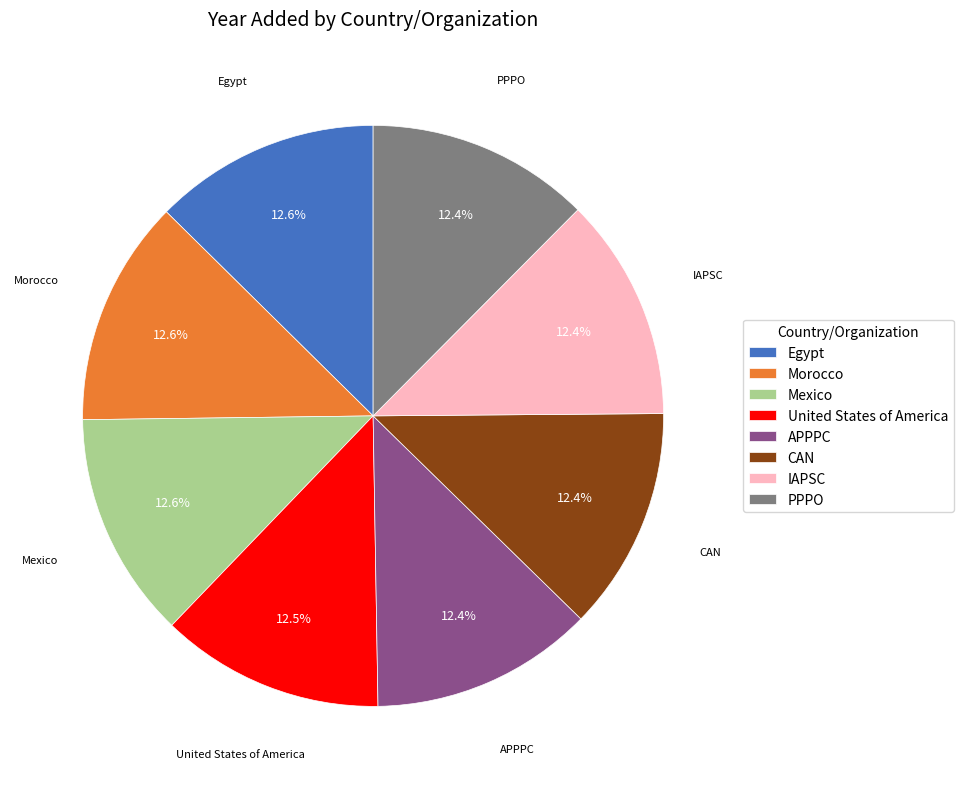

How many slices are in this pie chart?

8